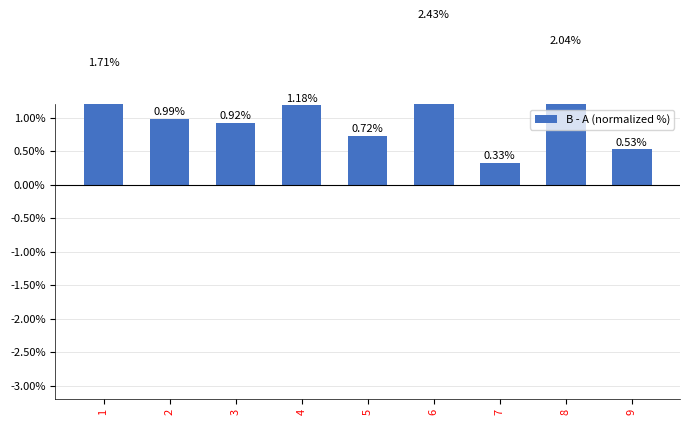

Rank the categories by value from highest to lowest.

6, 8, 1, 4, 2, 3, 5, 9, 7